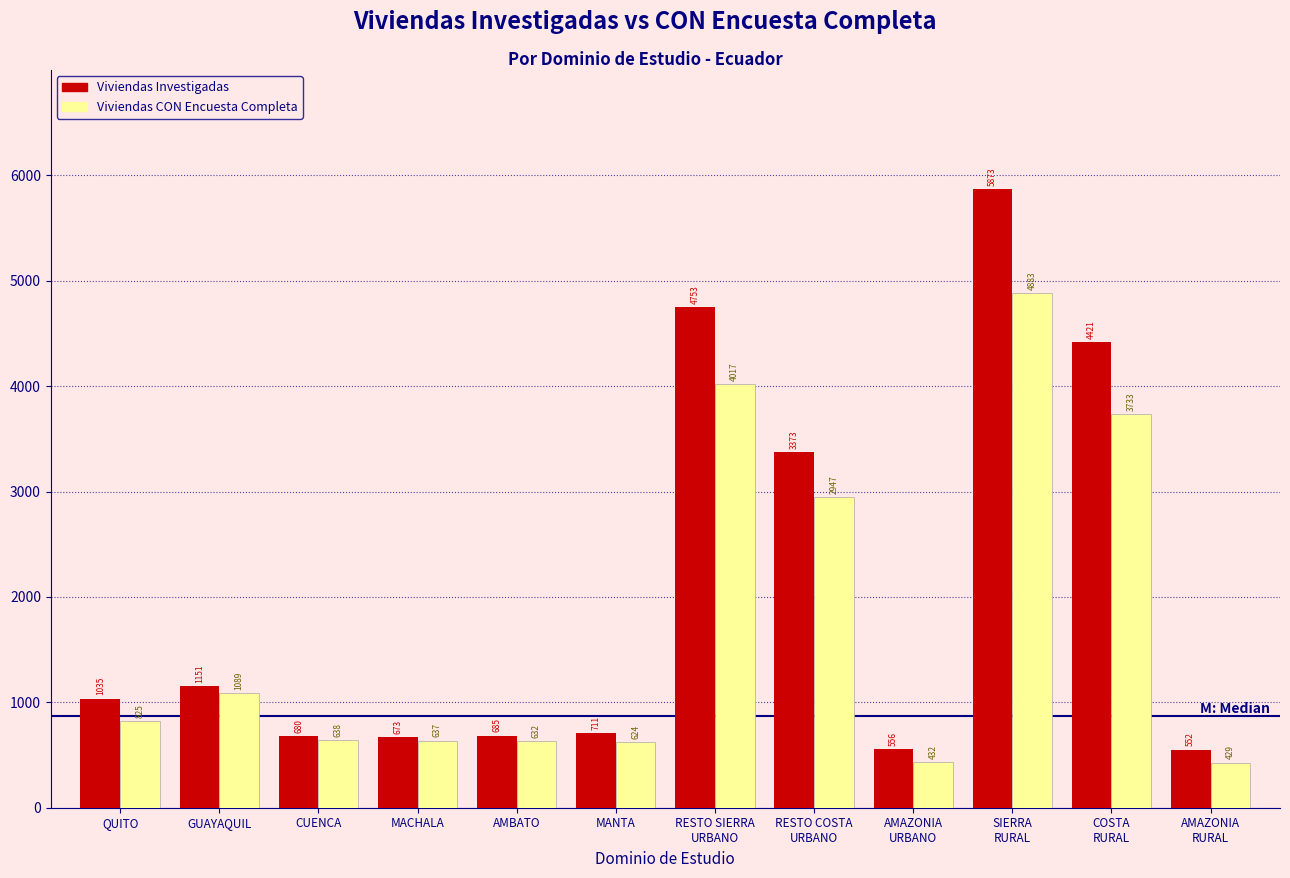

Reading right to left, what are all the values shown in this chart?

Viviendas Investigadas: 552	4421	5873	556	3373	4753	711	685	673	680	1151	1035
Viviendas CON Encuesta Completa: 429	3733	4883	432	2947	4017	624	632	637	638	1089	825